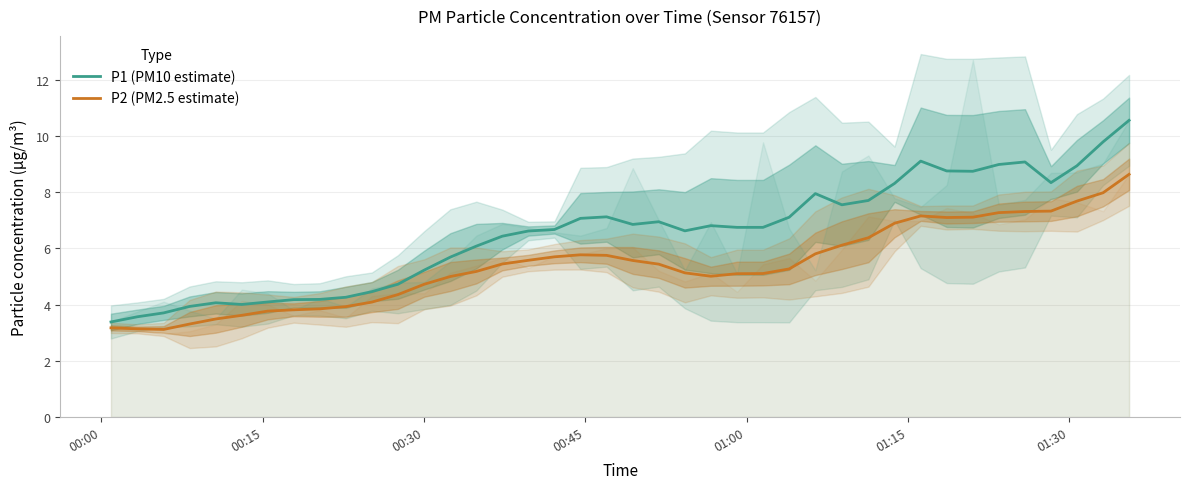

What is the lowest value of the P2 (PM2.5 estimate) series?

3.1